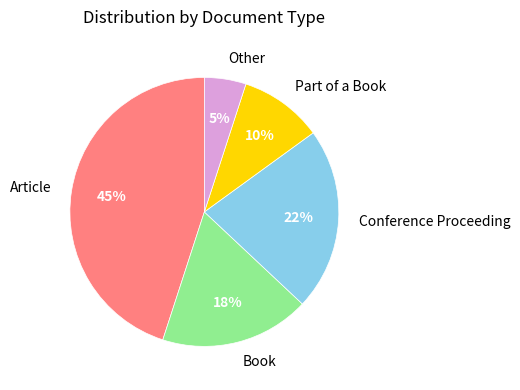

Is the sum of Conference Proceeding and Part of a Book greater than half?

No